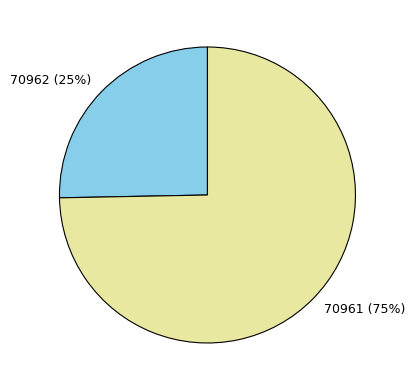

How many segments does this pie chart have?

2